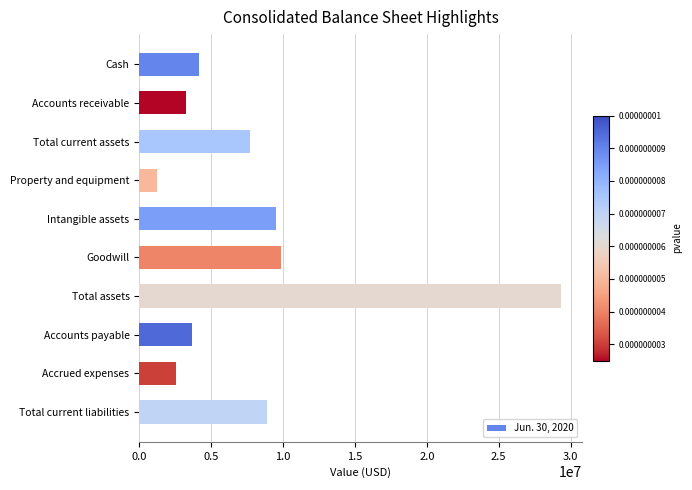

Are the bars horizontal?

Yes